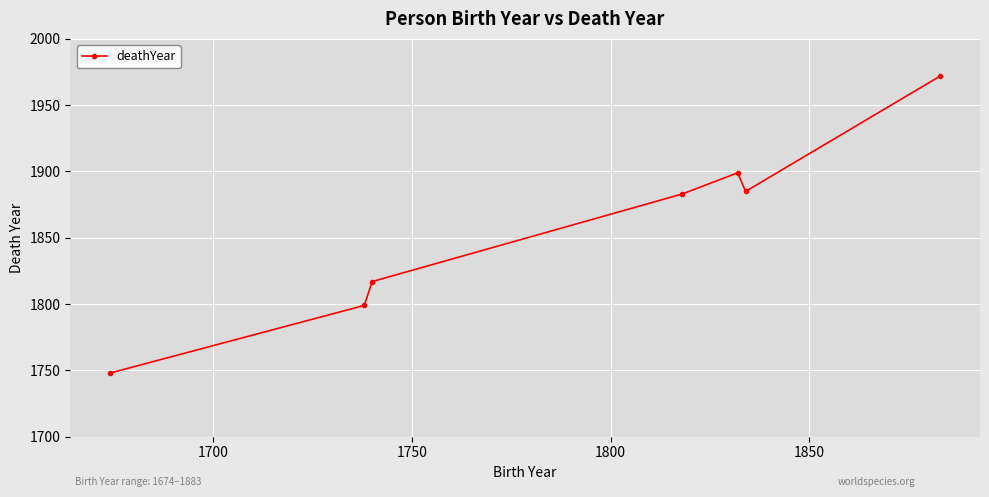

What is the value of the 5th point from the left?

1899